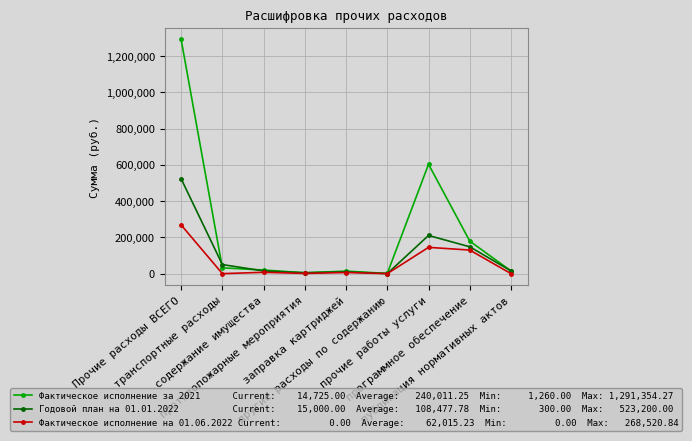

What is the greatest value displayed?

1291354.3